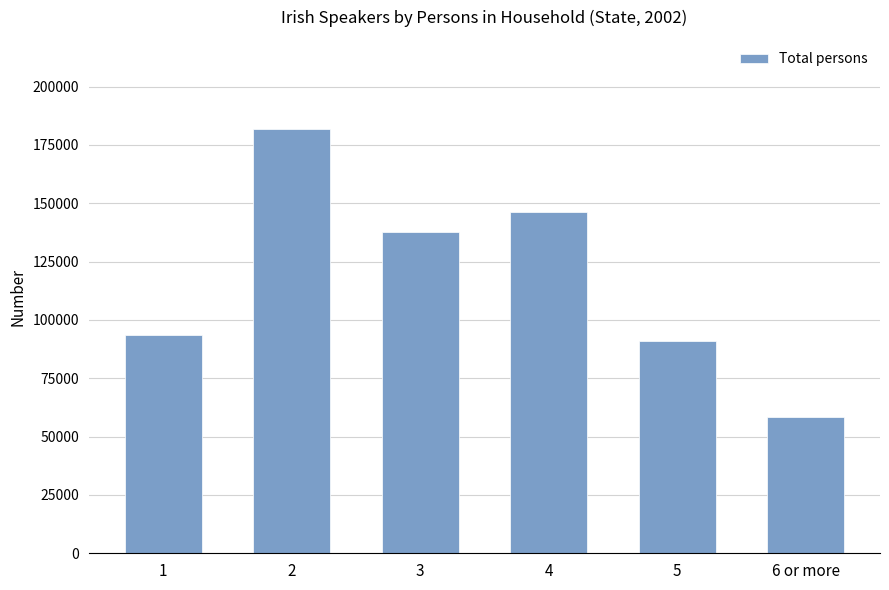

Which has a higher value, 5 or 4?

4